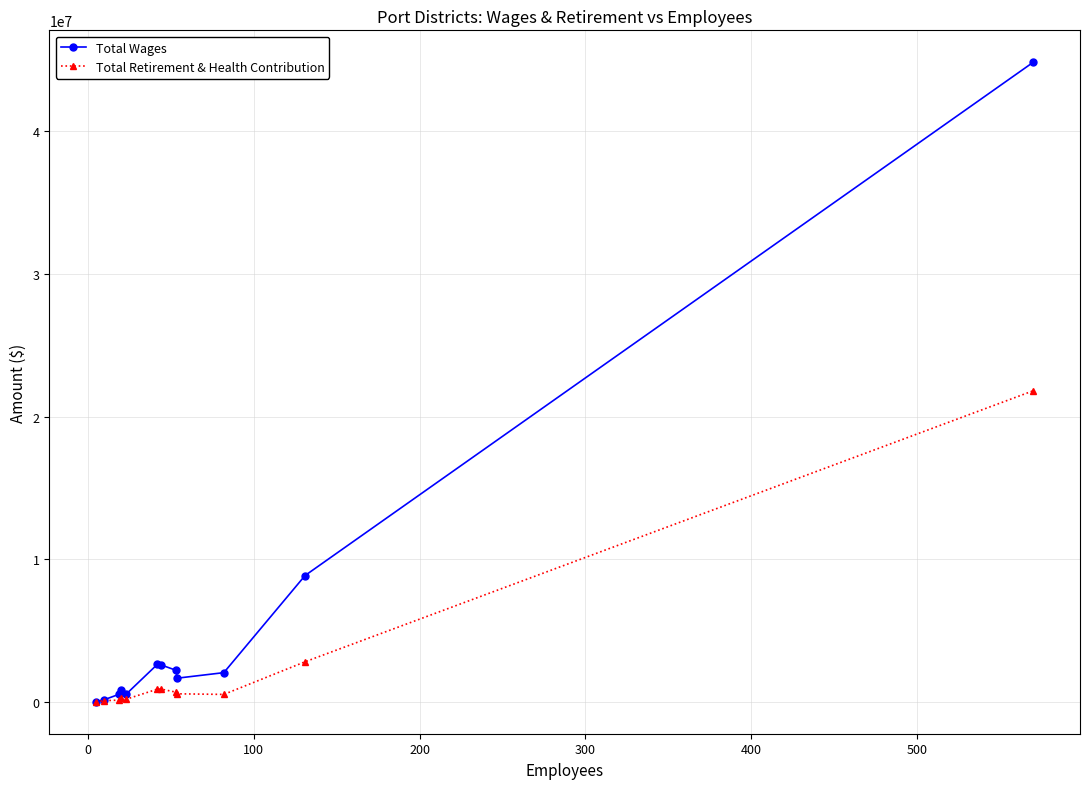

How many distinct data groups are displayed?

2